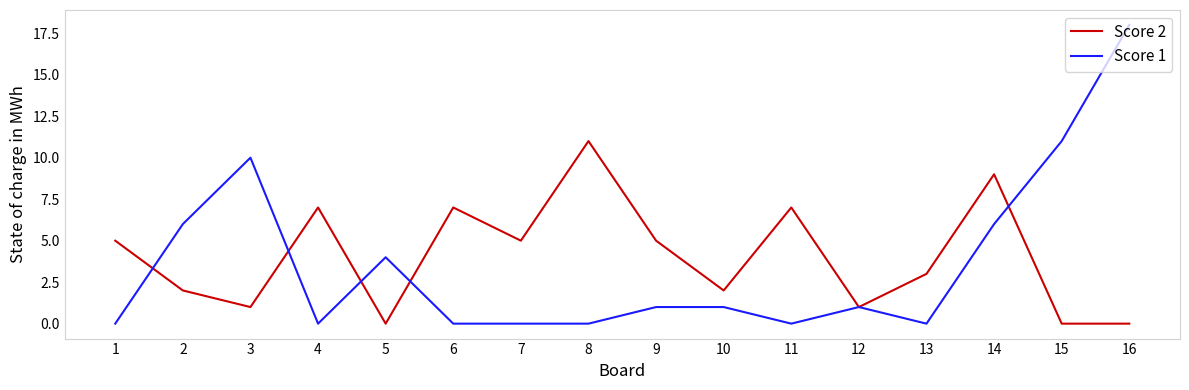

At which category is the sum across all series the highest?

16